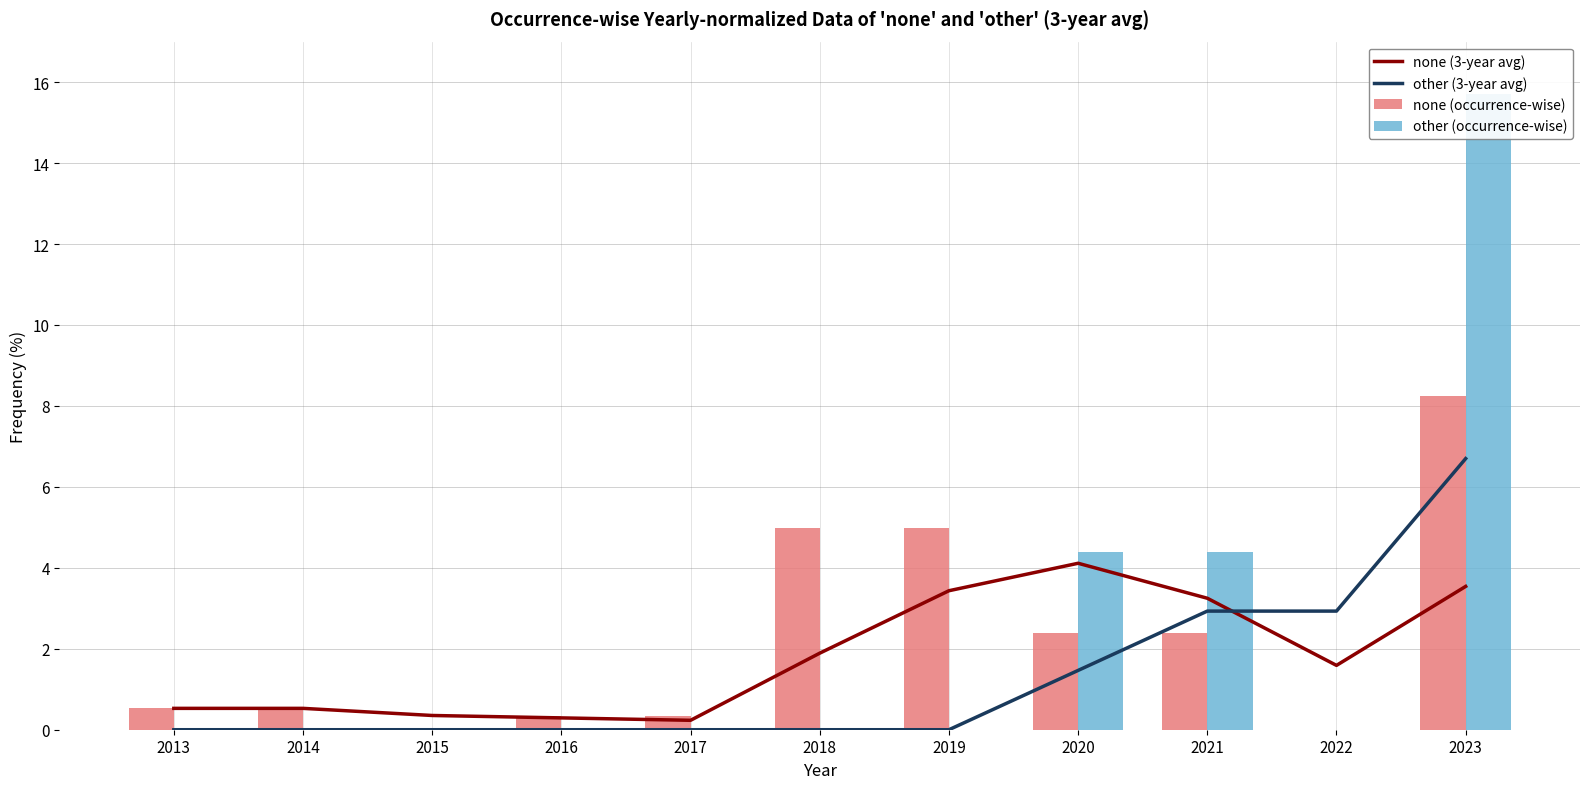

True or false: other (3-year avg) and none (3-year avg) cross at least once.

True